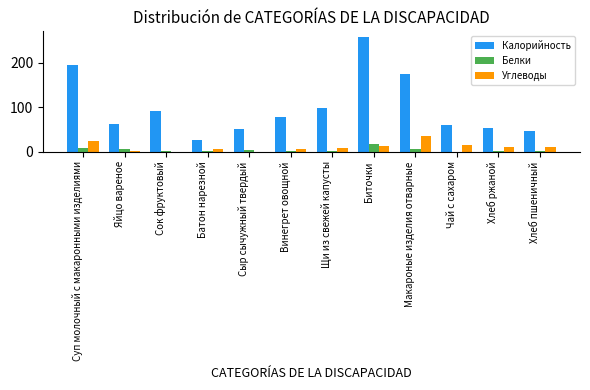

How many groups of bars are there?

12